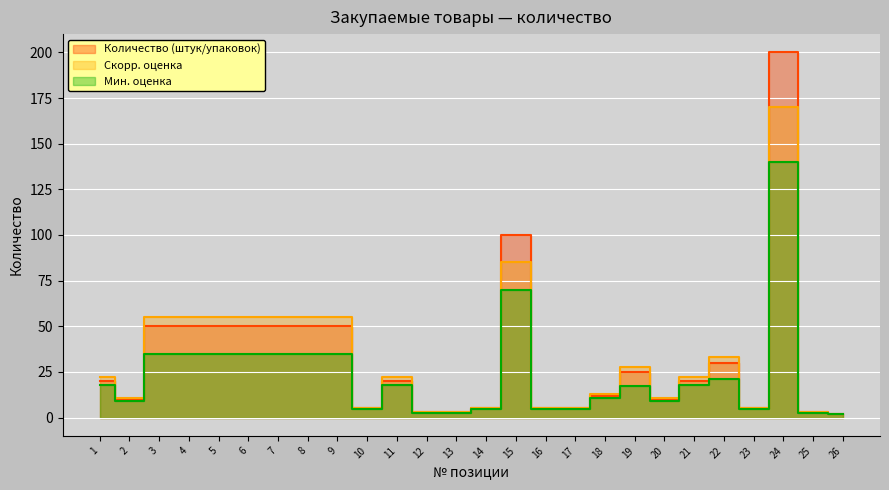

Where does the data first go above 20?

3